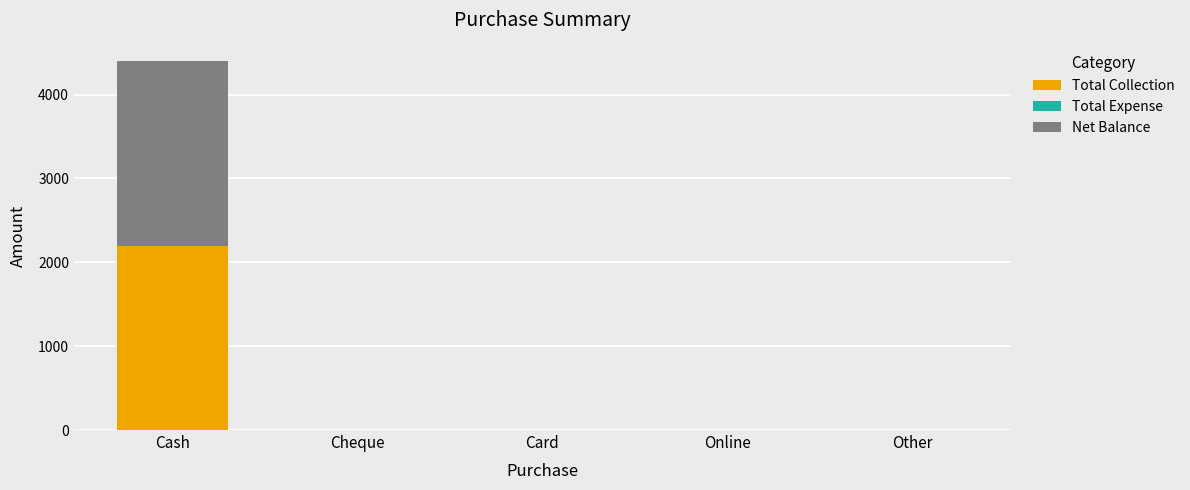

What is the highest value of the Total Collection series?

2200